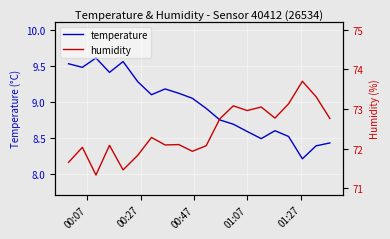

Which series has the largest total across all categories?

humidity